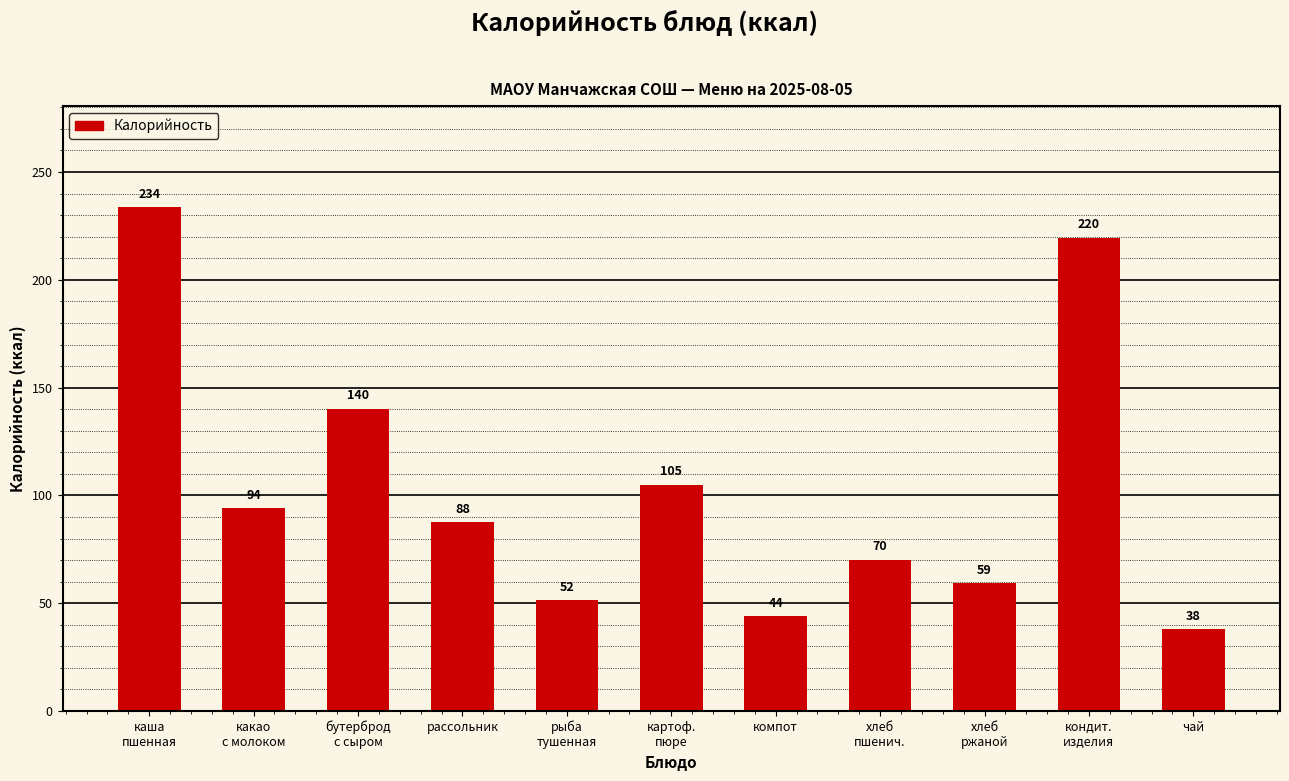

What position from the left is бутерброд
с сыром?

3